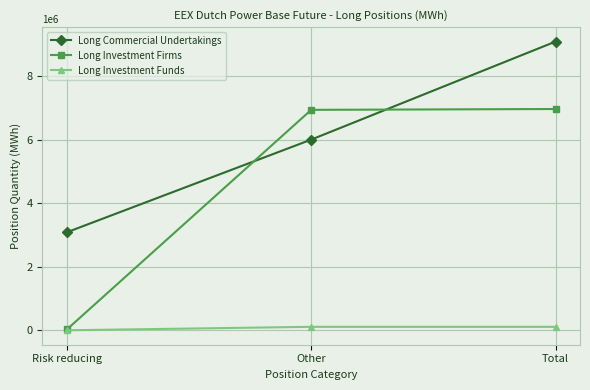

True or false: Long Investment Firms has a value of 9464677 at Other.

False